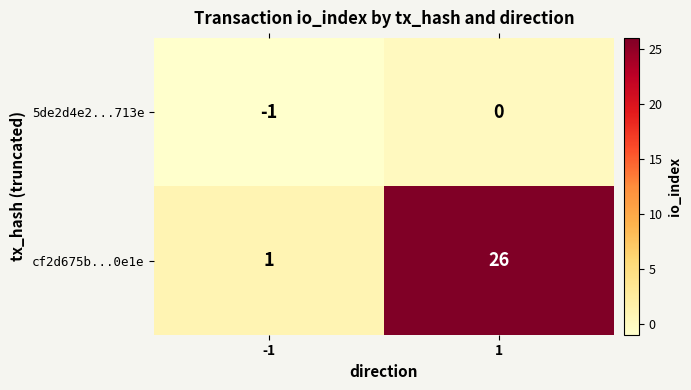

Which series has the widest spread of values?

cf2d675b...0e1e